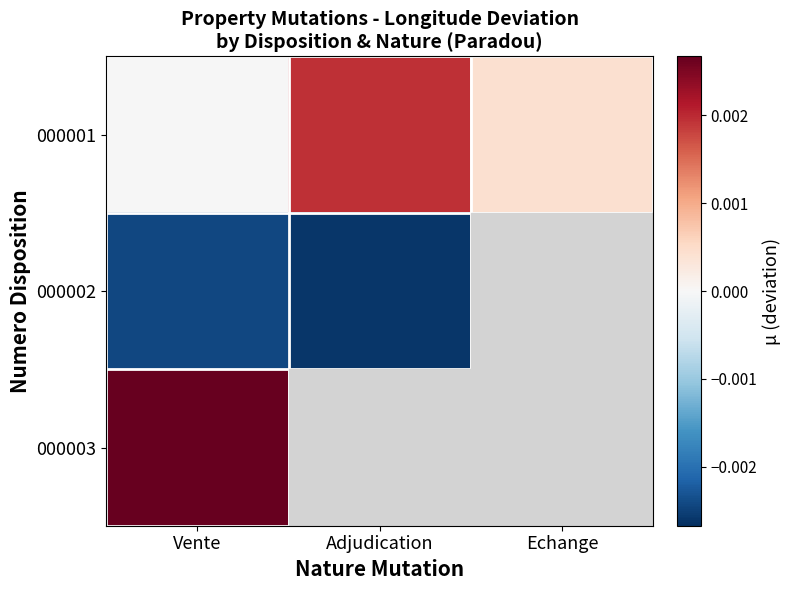

Which series has the largest range (max minus min)?

000001